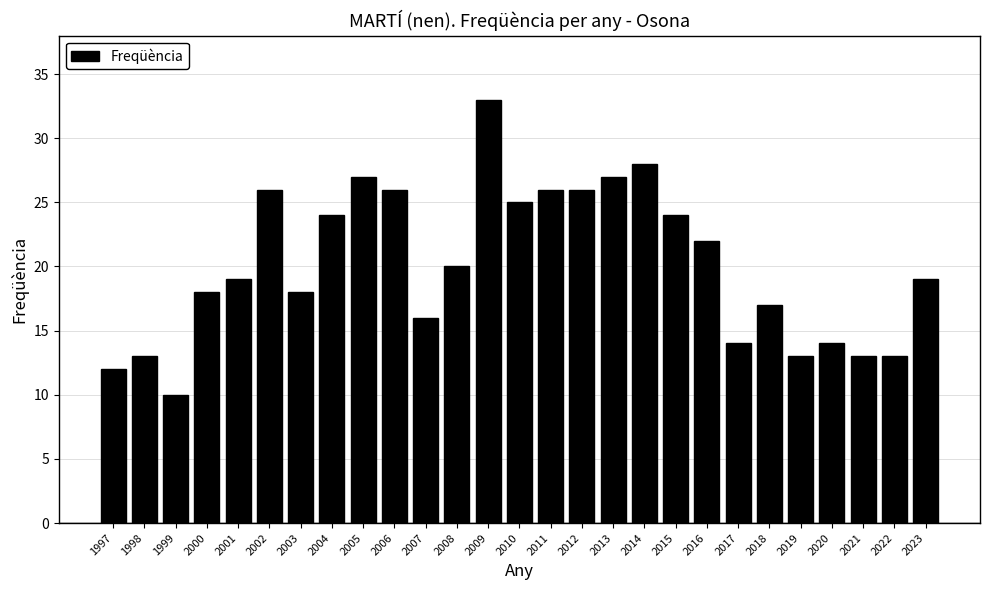

Reading left to right, list all the values displayed in this chart.

1997=12	1998=13	1999=10	2000=18	2001=19	2002=26	2003=18	2004=24	2005=27	2006=26	2007=16	2008=20	2009=33	2010=25	2011=26	2012=26	2013=27	2014=28	2015=24	2016=22	2017=14	2018=17	2019=13	2020=14	2021=13	2022=13	2023=19